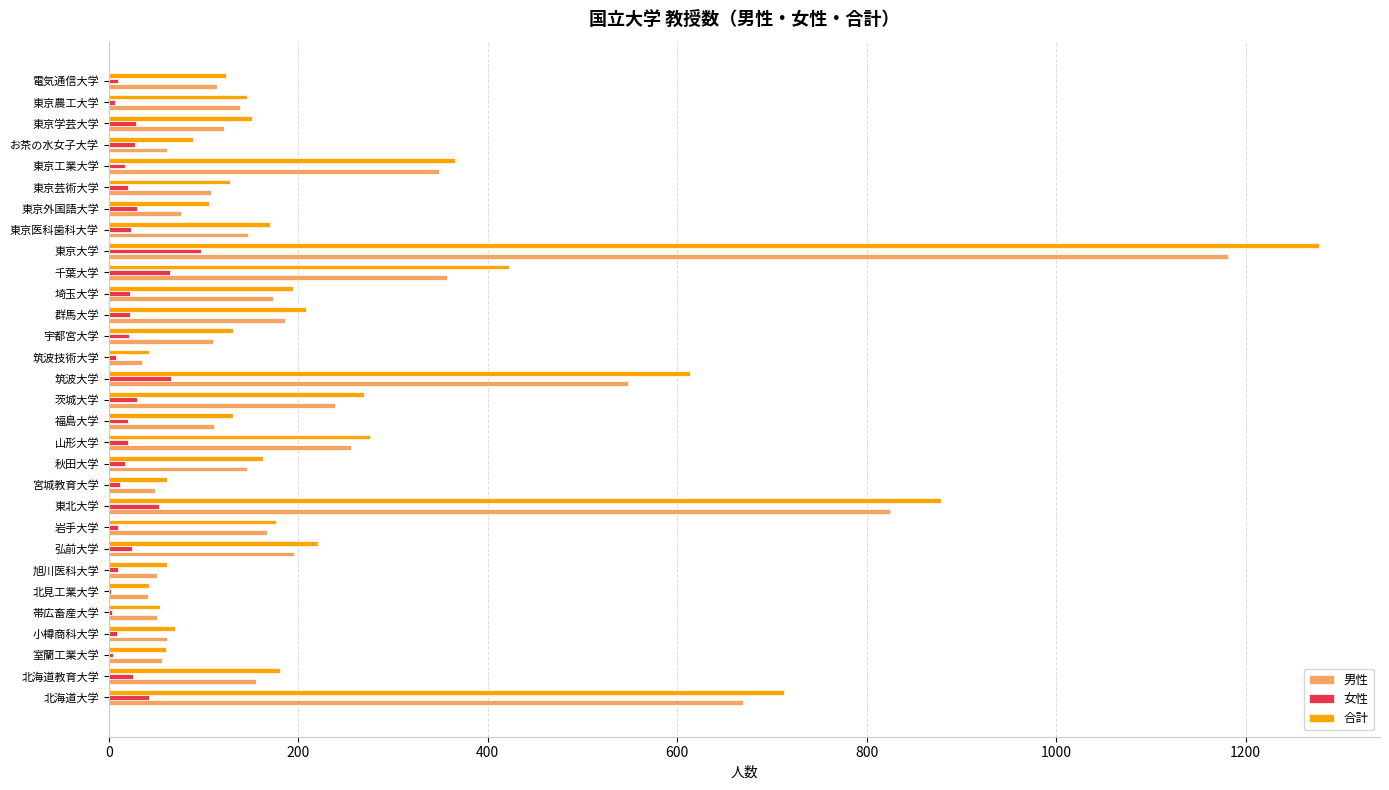

What is the maximum value shown in the chart?

1278